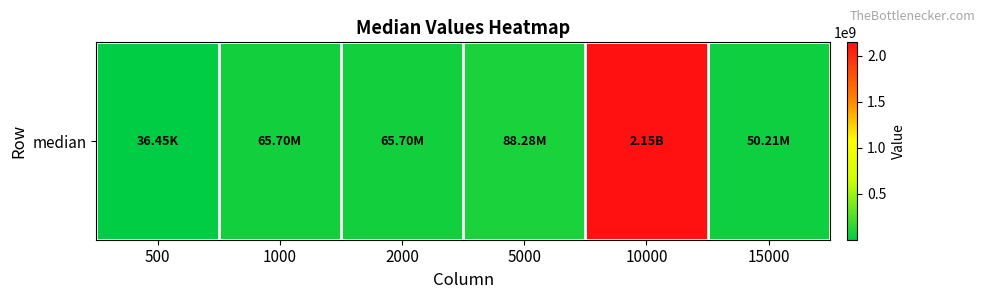

At which label does the data first exceed 65699840?

5000